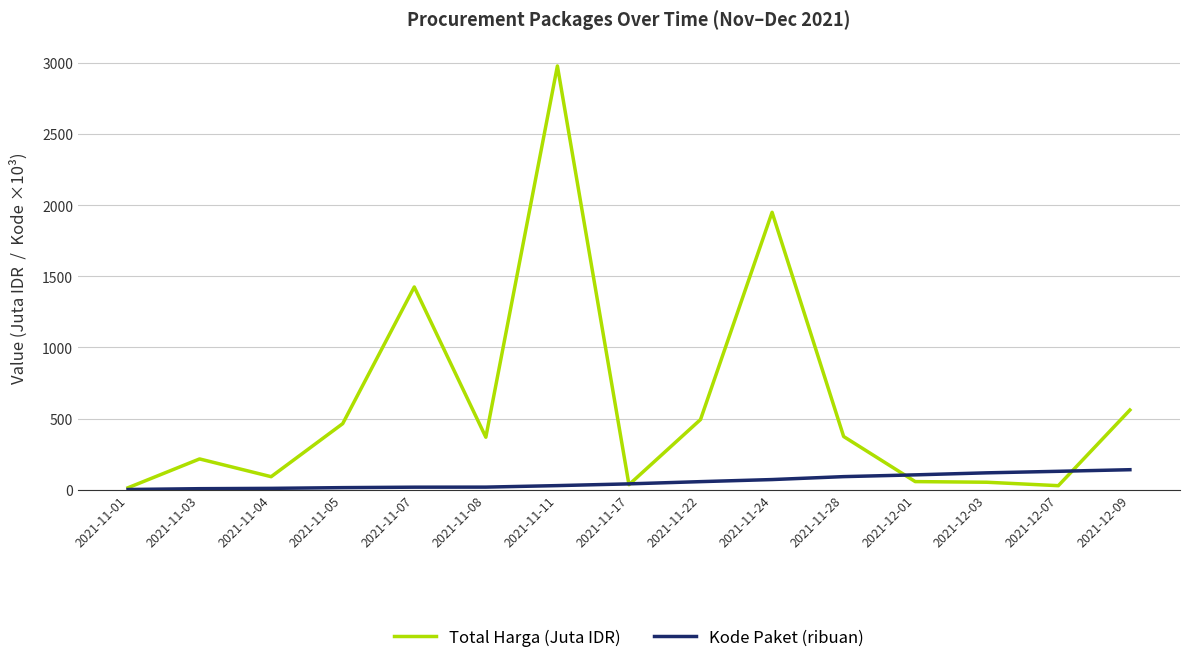

Where is the first local minimum for Total Harga (Juta IDR)?

2021-11-04